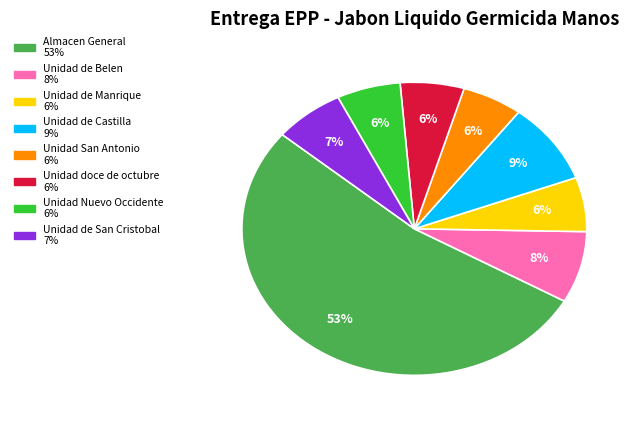

To the nearest percent, what is the difference between the largest and smallest slice percentages?

47%